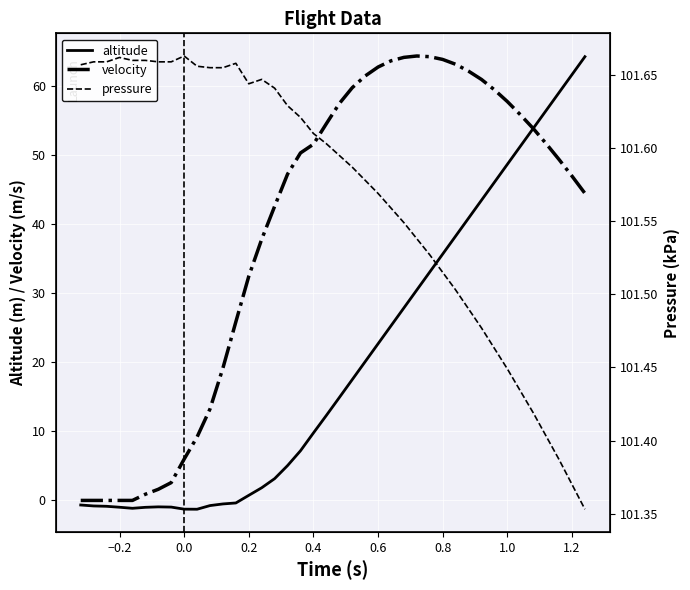

The value of velocity at 0.4 is 51.6. True or false?

True